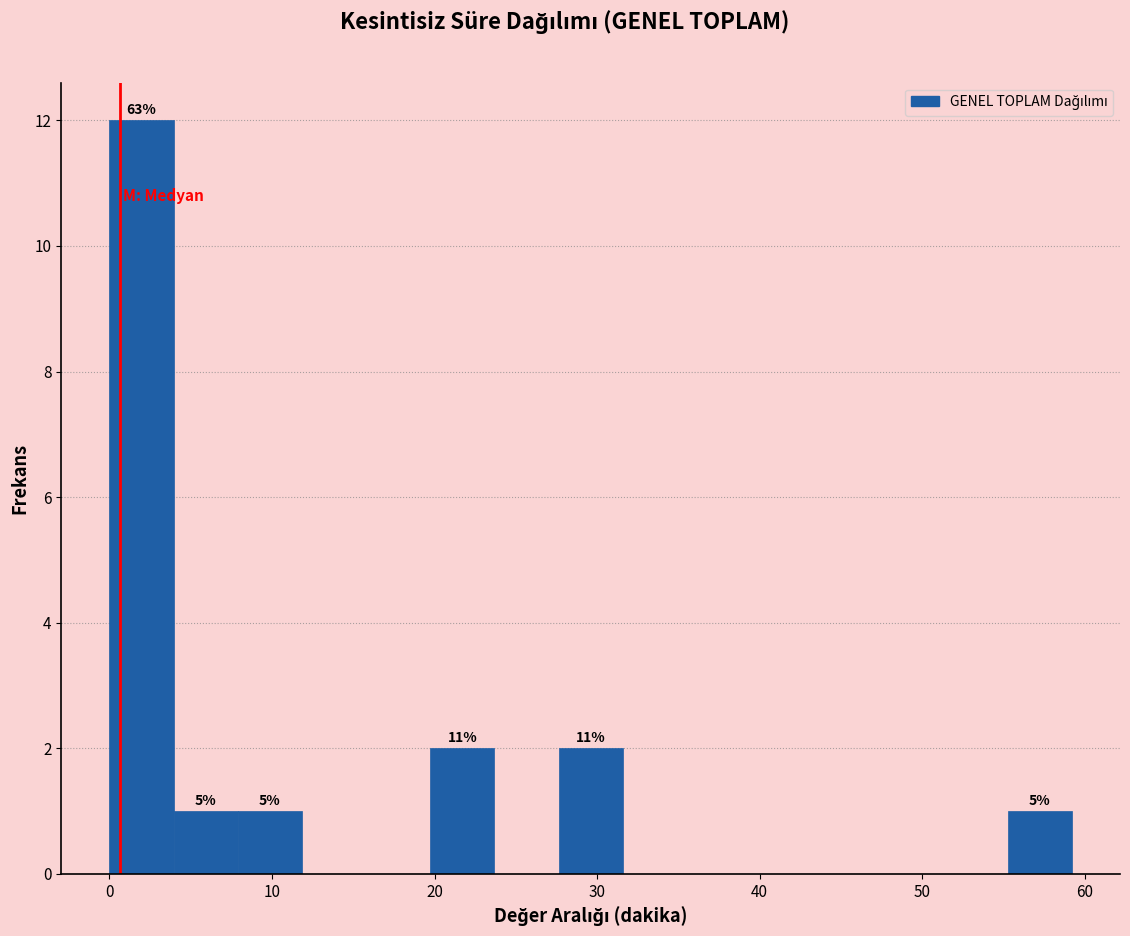

Read against the x-axis, roughly where is the centre of the tallest bar?

2